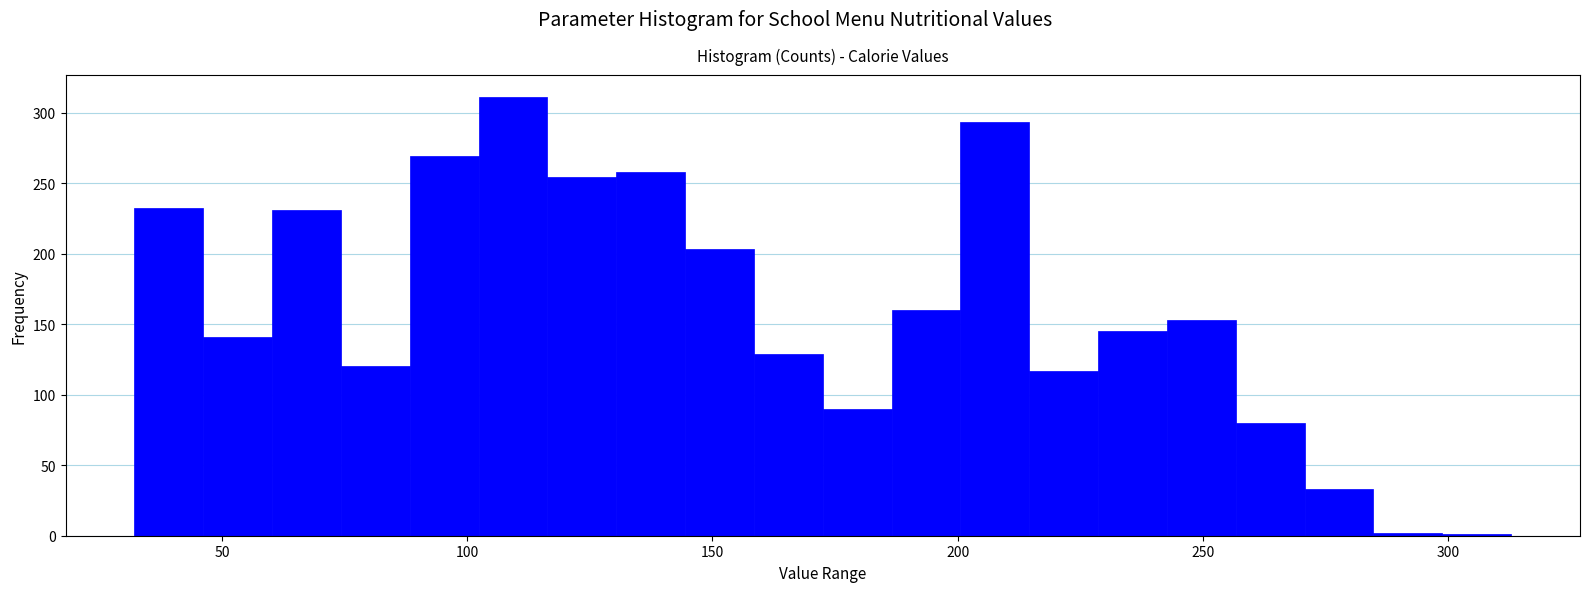

Read against the x-axis, roughly where is the centre of the tallest bar?

110